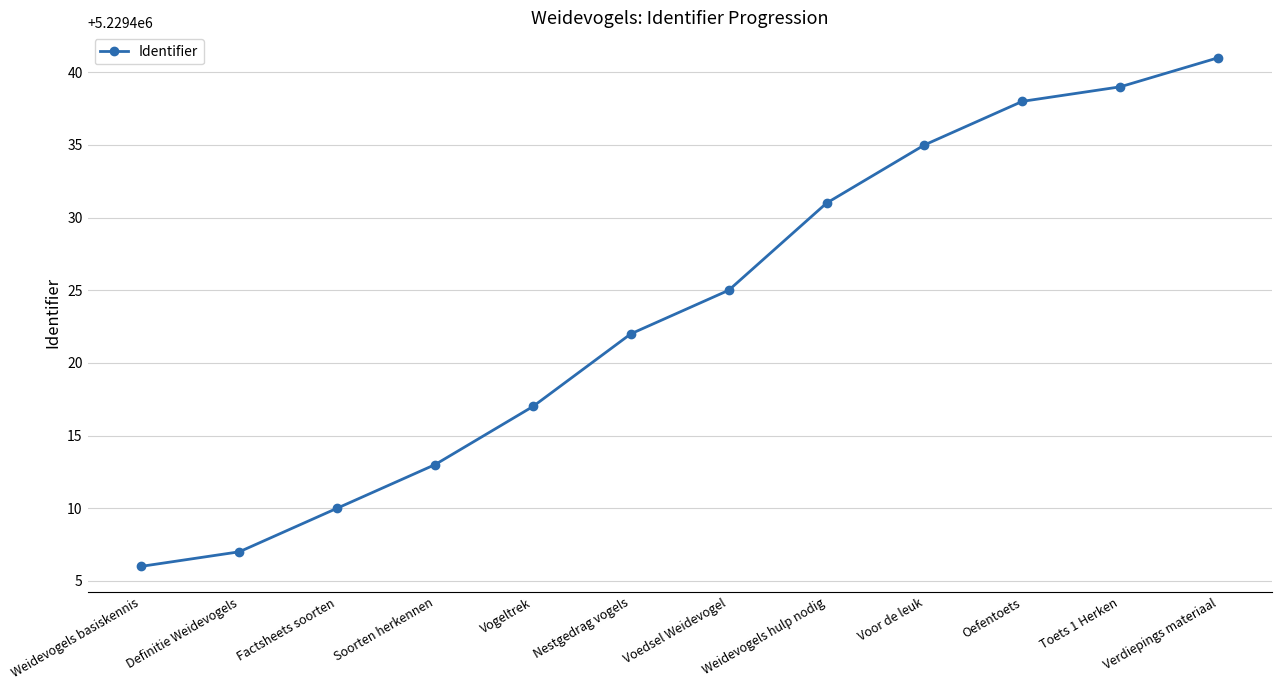

The chart shows a value of 7527604 at Nestgedrag vogels. True or false?

False